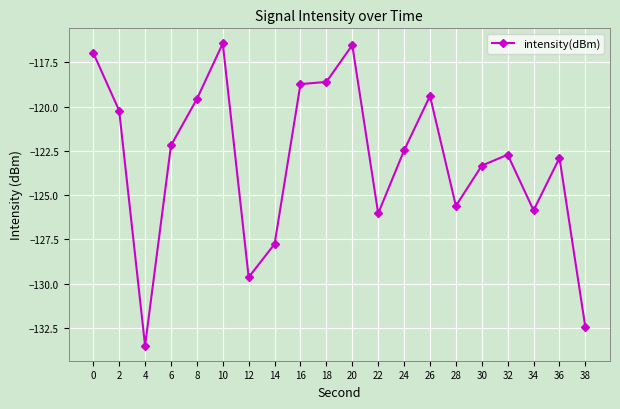

How many lines are shown in the chart?

1